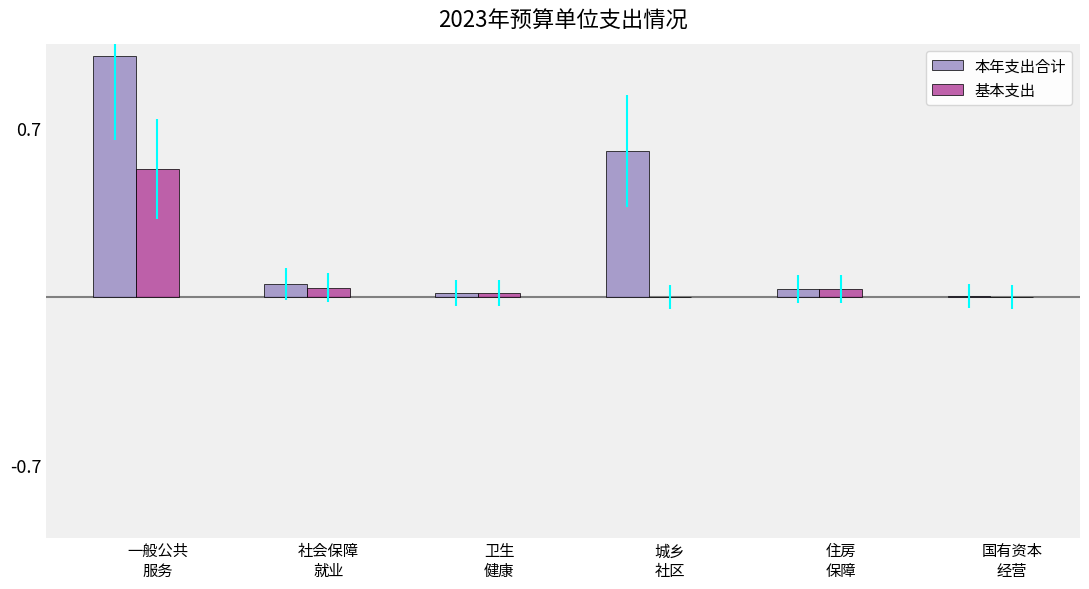

Which series changed the most between 一般公共
服务 and 国有资本
经营?

本年支出合计